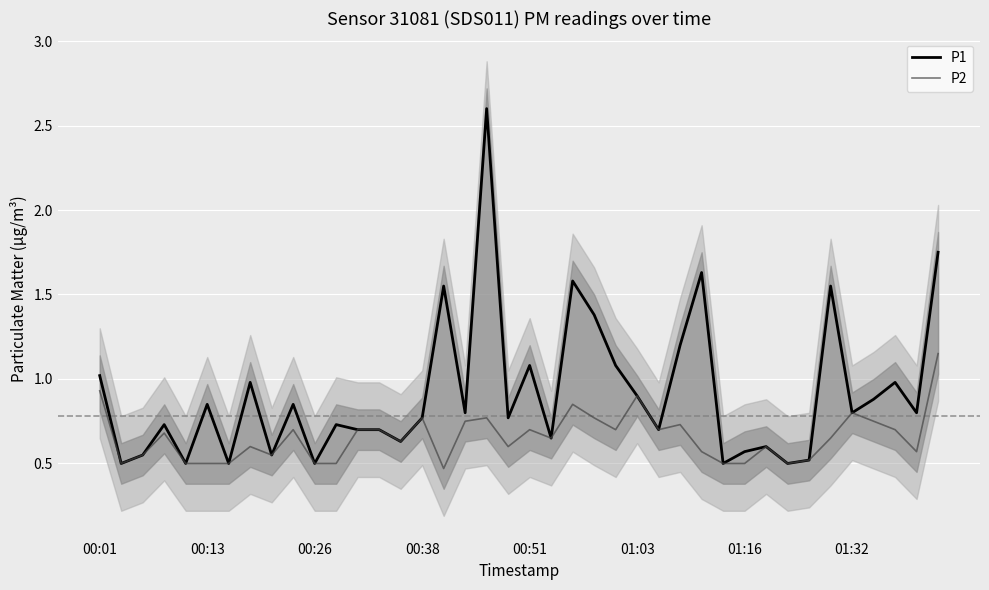

Is it true that P1 equals 1.0 at 00:01?

True